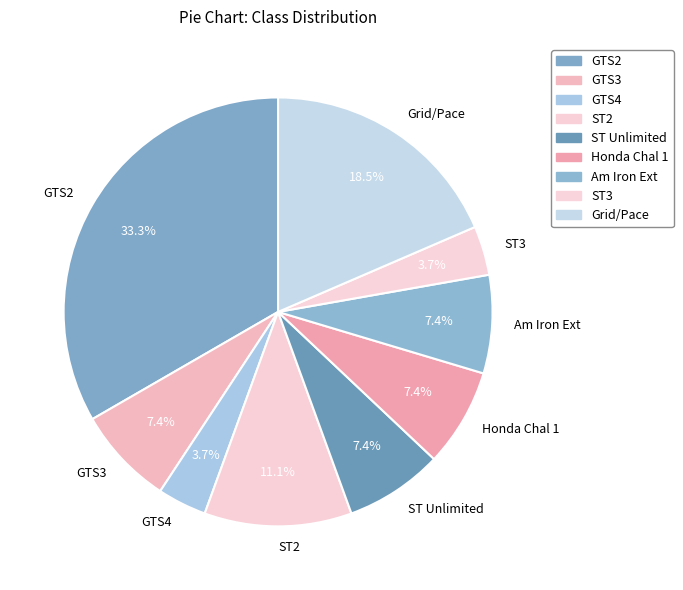

Count the number of slices in the pie.

9